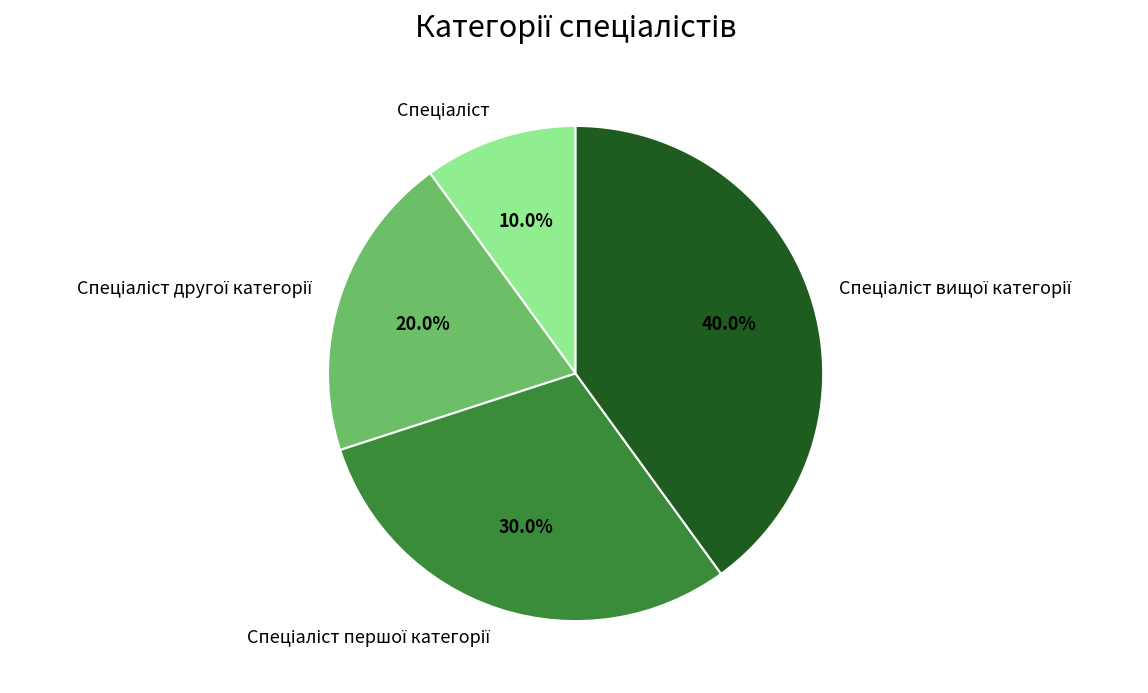

How many slices are in this pie chart?

4